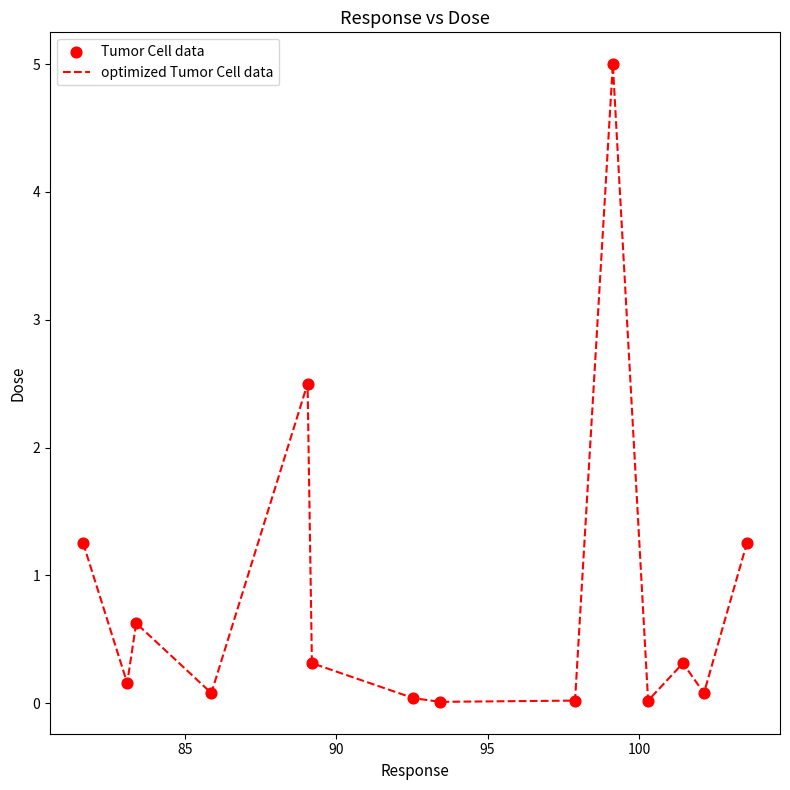

What is the difference between the maximum and minimum values?

5.0